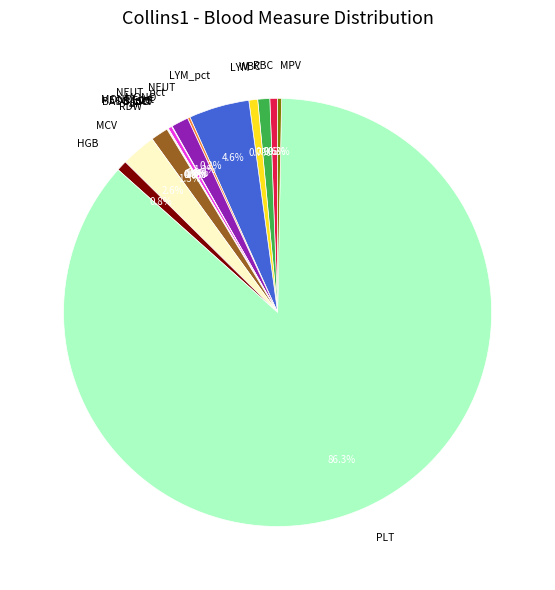

What percentage is NOT represented by RBC?

99.4%